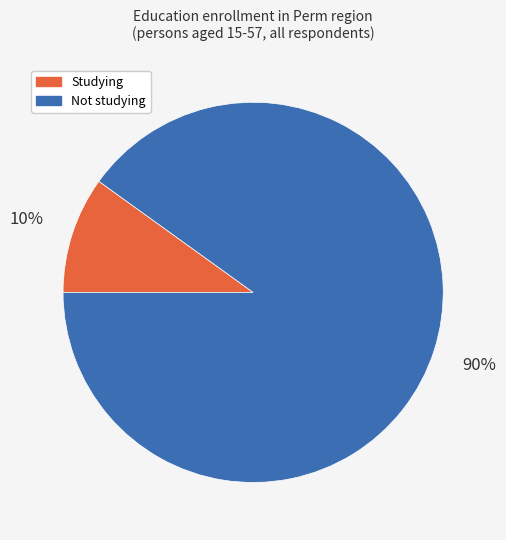

To the nearest percent, what is the average slice percentage?

50%